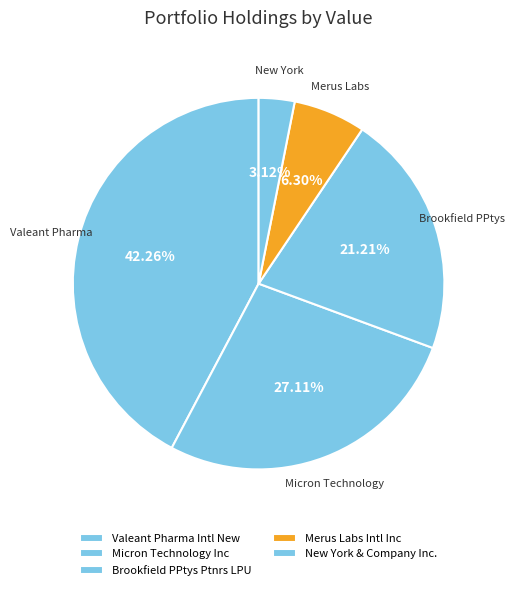

Which has a higher value, Brookfield PPtys Ptnrs LPU or New York & Company Inc.?

Brookfield PPtys Ptnrs LPU